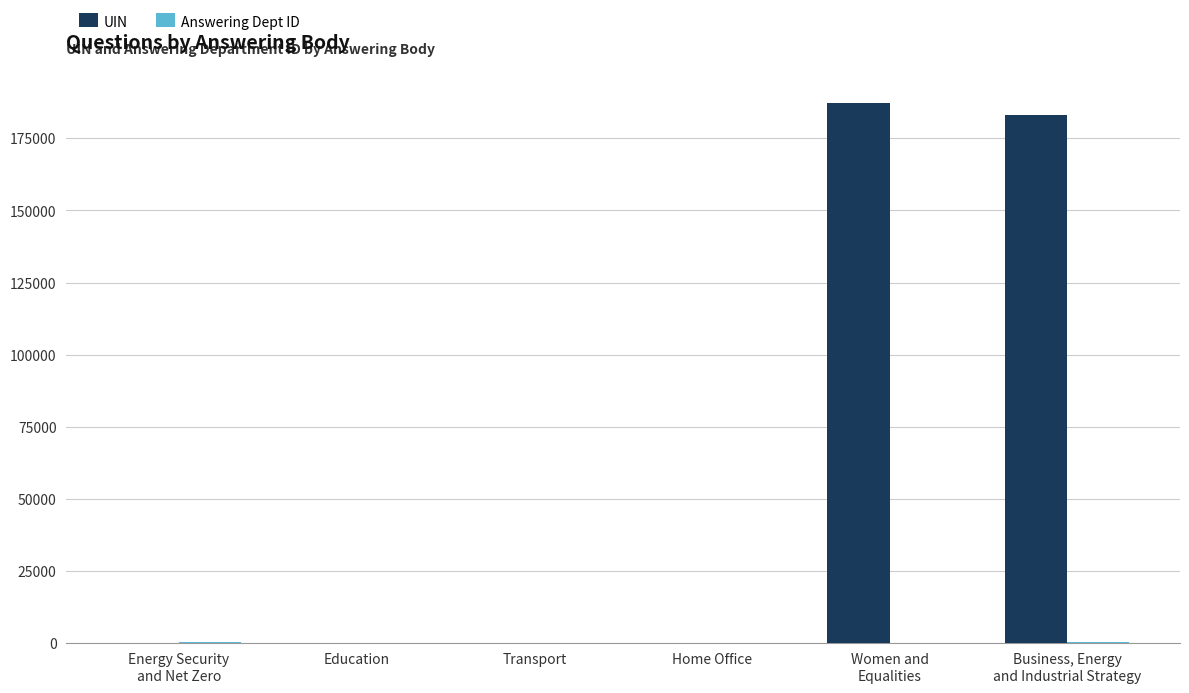

Which series has the largest total across all categories?

UIN